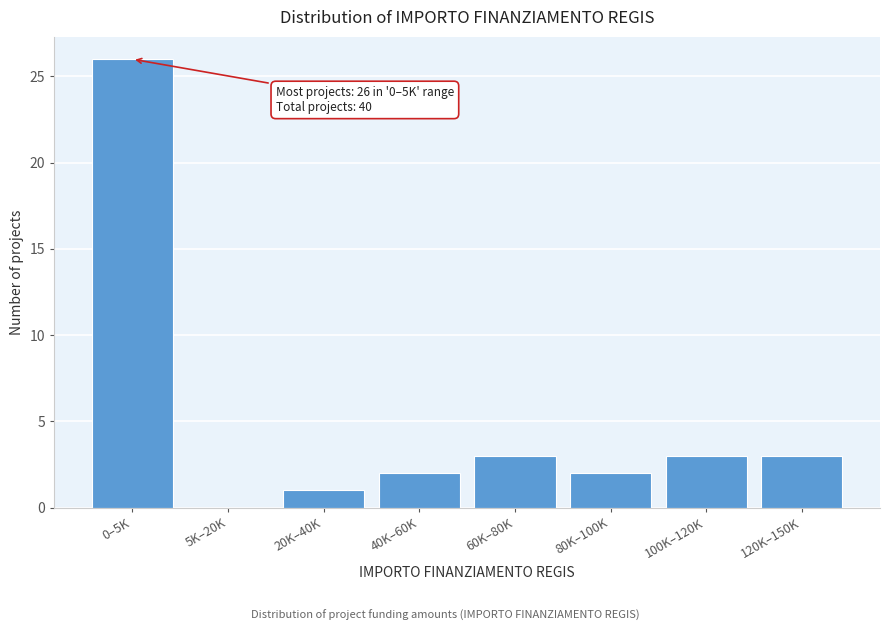

Reading left to right, list all the values displayed in this chart.

0–5K=26	5K–20K=0	20K–40K=1	40K–60K=2	60K–80K=3	80K–100K=2	100K–120K=3	120K–150K=3